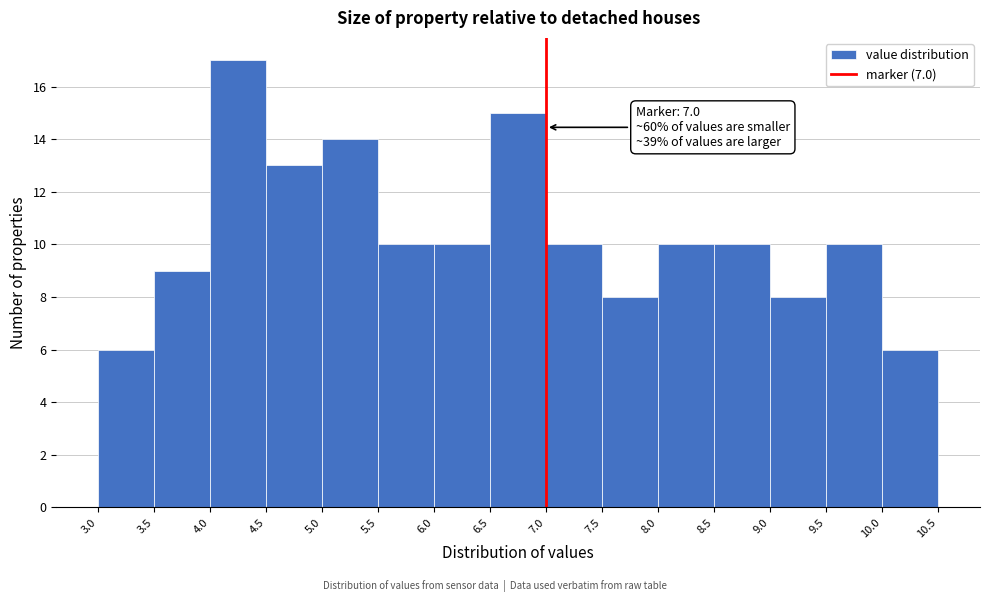

Which range on the x-axis has the tallest bar?

4.0 to 4.5